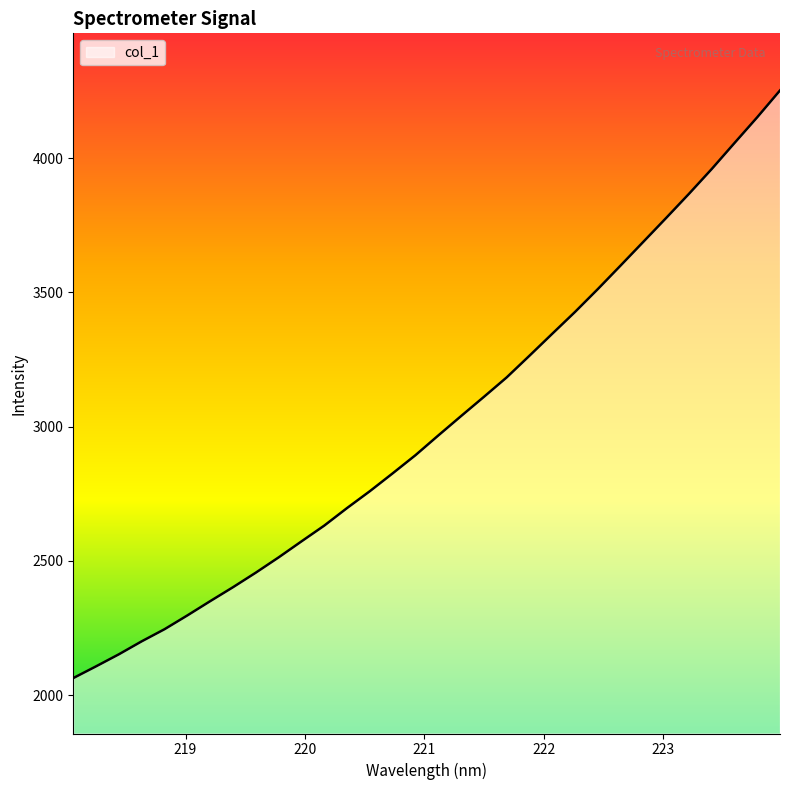

How many values exceed 2967?

16